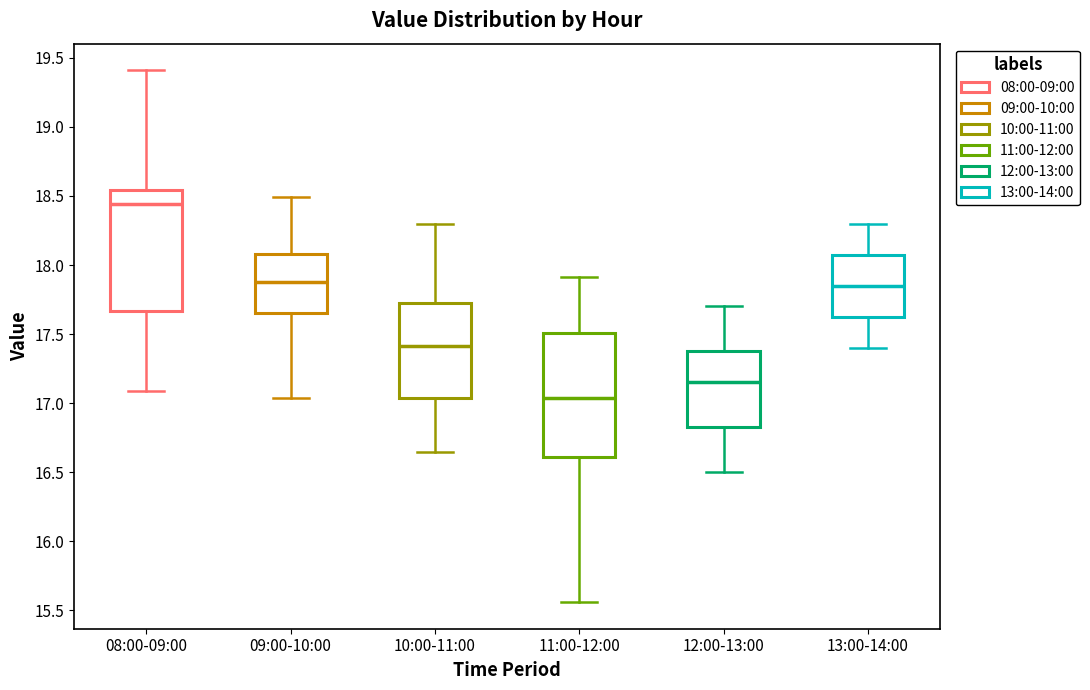

Which box has the lowest median line?

11:00-12:00